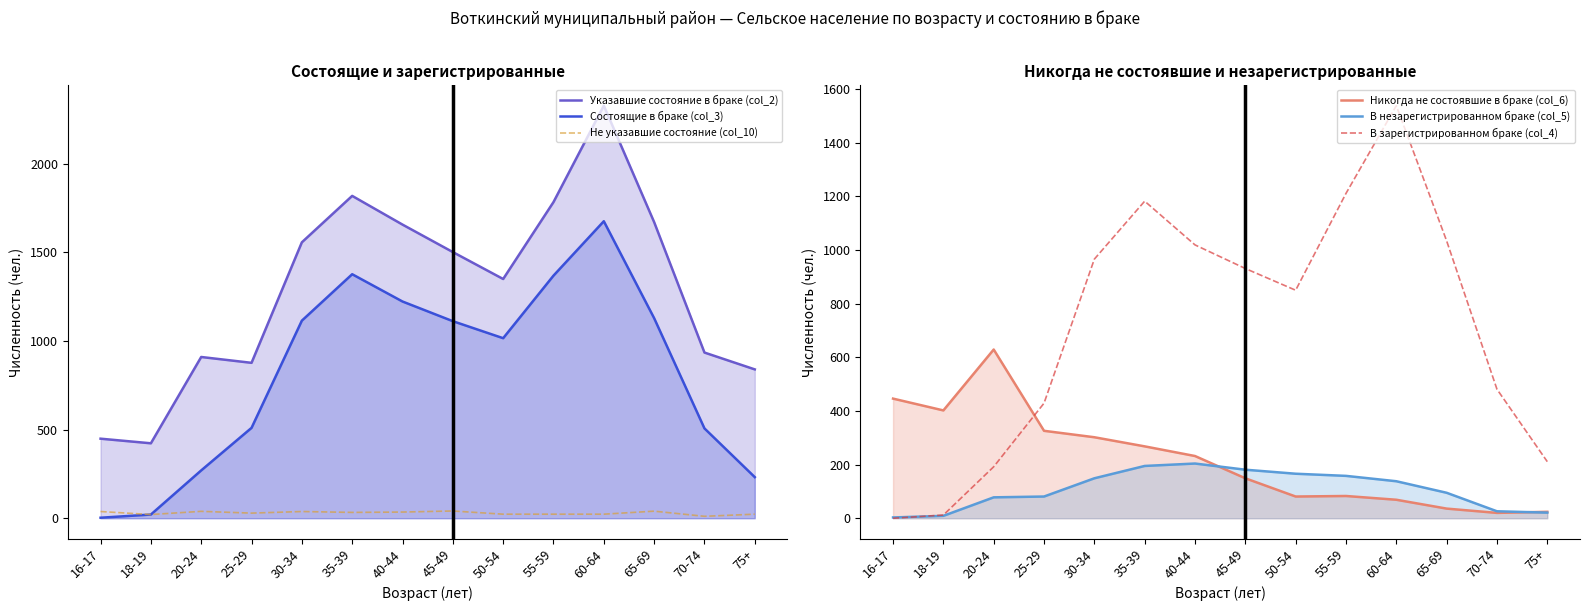

At 50-54, list the series in order from largest to smallest.

Указавшие состояние в браке (col_2), Состоящие в браке (col_3), В зарегистрированном браке (col_4), В незарегистрированном браке (col_5), Никогда не состоявшие в браке (col_6), Не указавшие состояние (col_10)